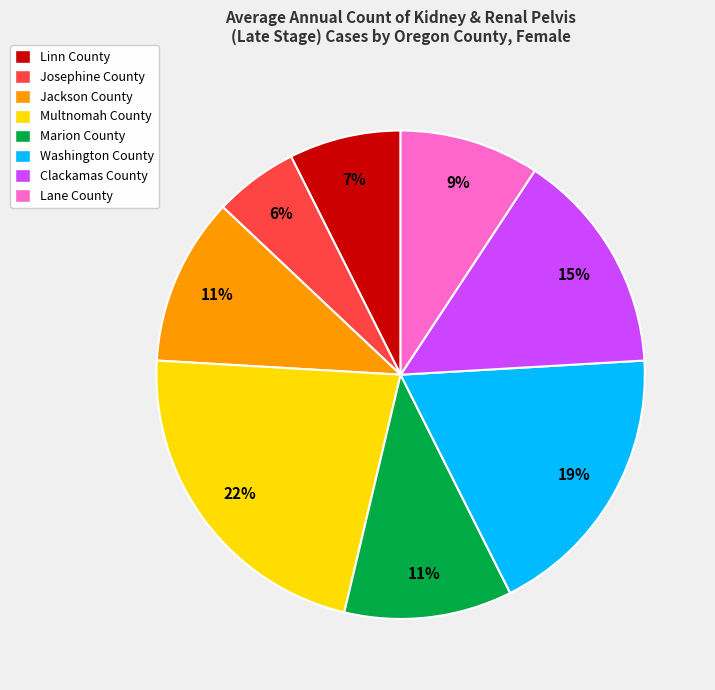

Do Washington County and Josephine County together represent more than half of the pie?

No